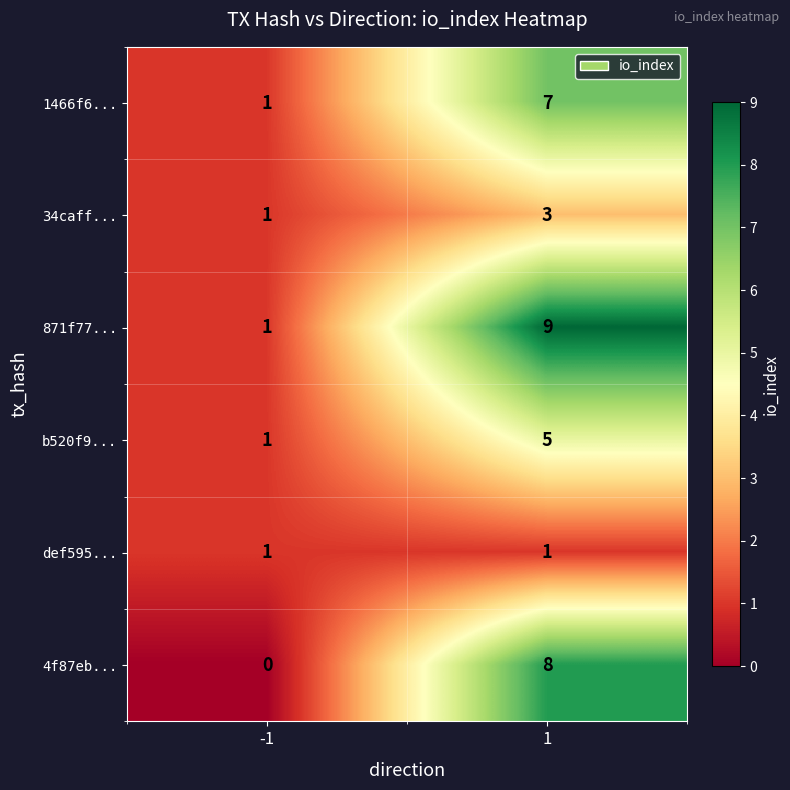

What is the average value of the 4f87eb... series?

4